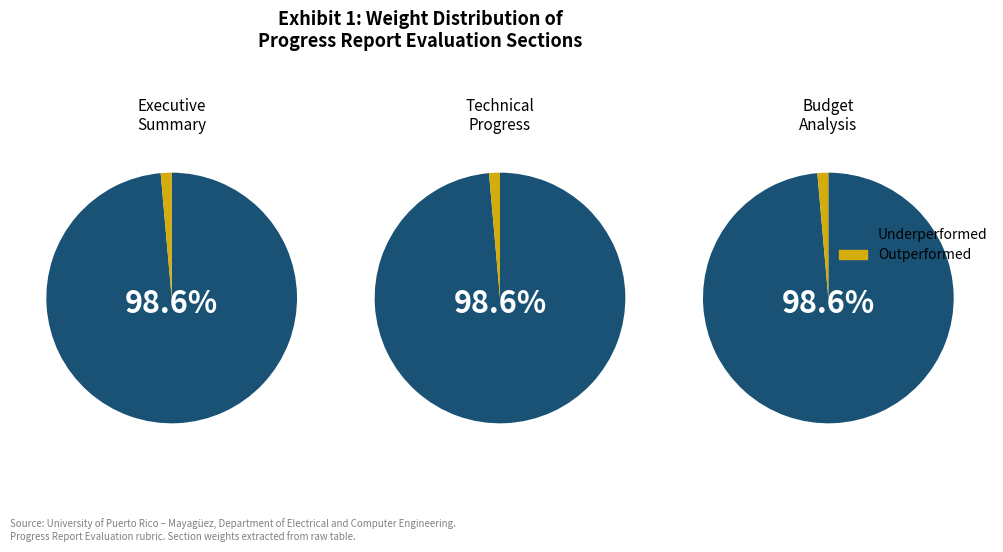

Is it true that Tasks Progress is 37% of the pie?

False